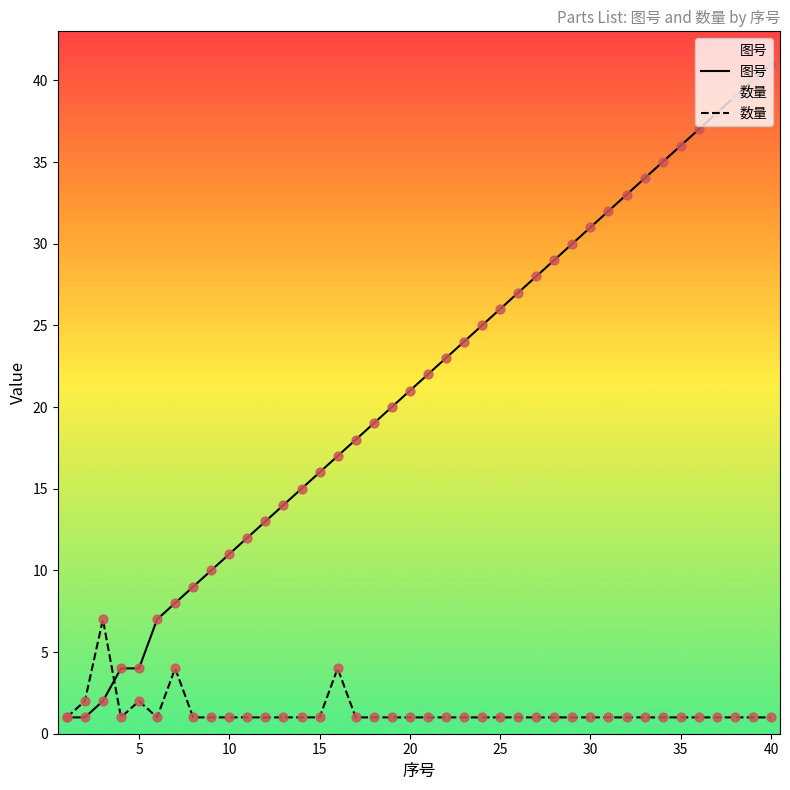

Which series contains the highest Y value?

图号